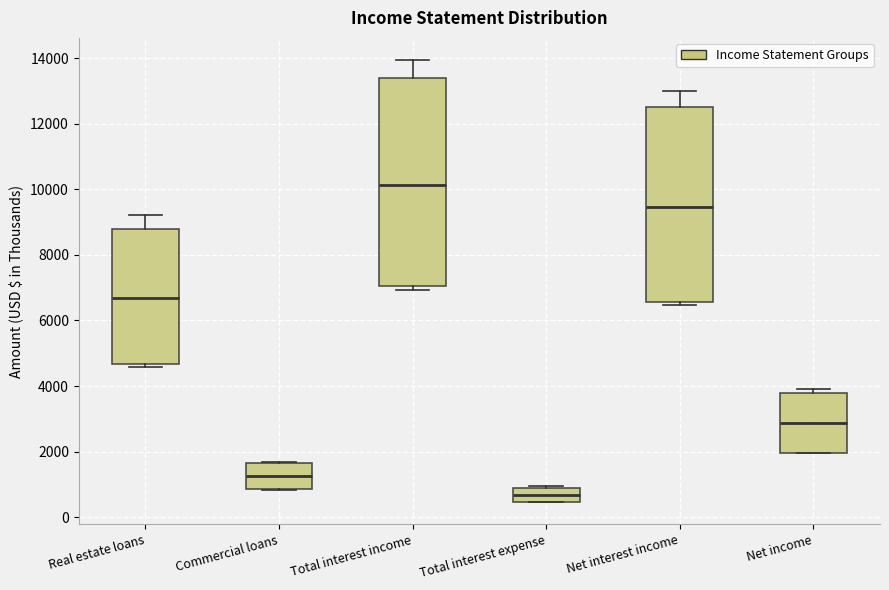

Which box has the highest median line?

Total interest income